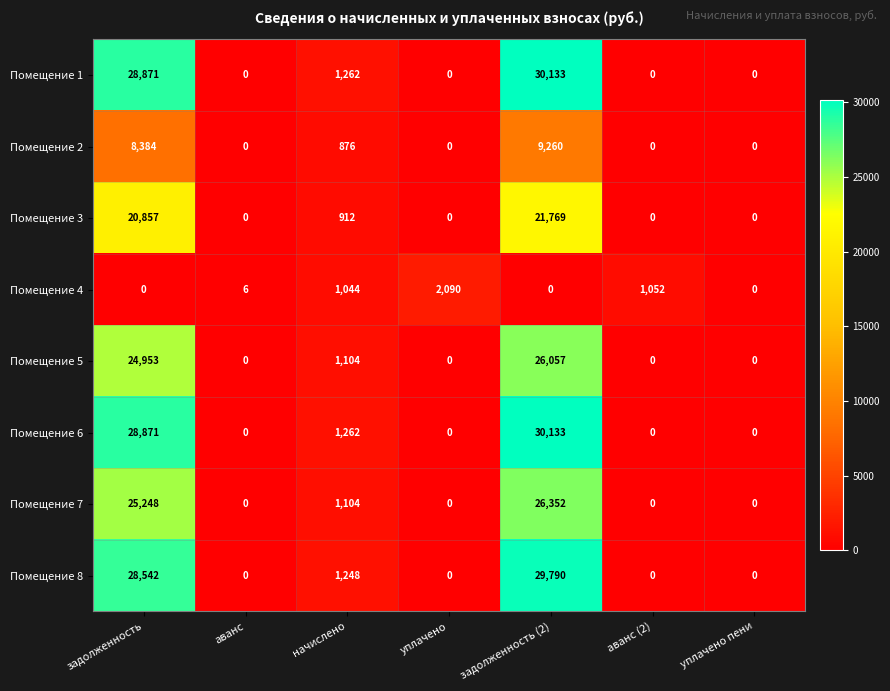

True or false: Помещение 3 has a value of 0 at уплачено пени.

True